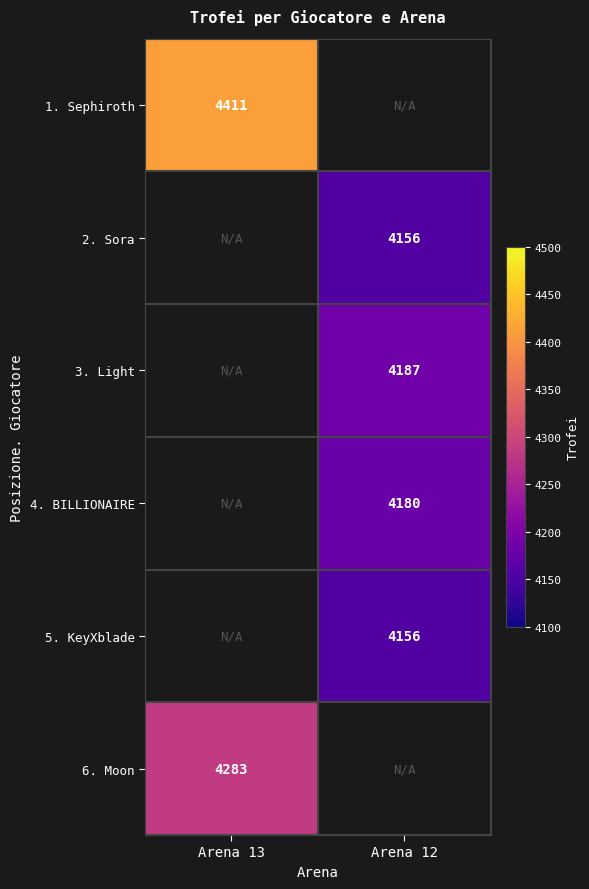

Is it true that 5. KeyXblade equals 4156 at Arena 12?

True